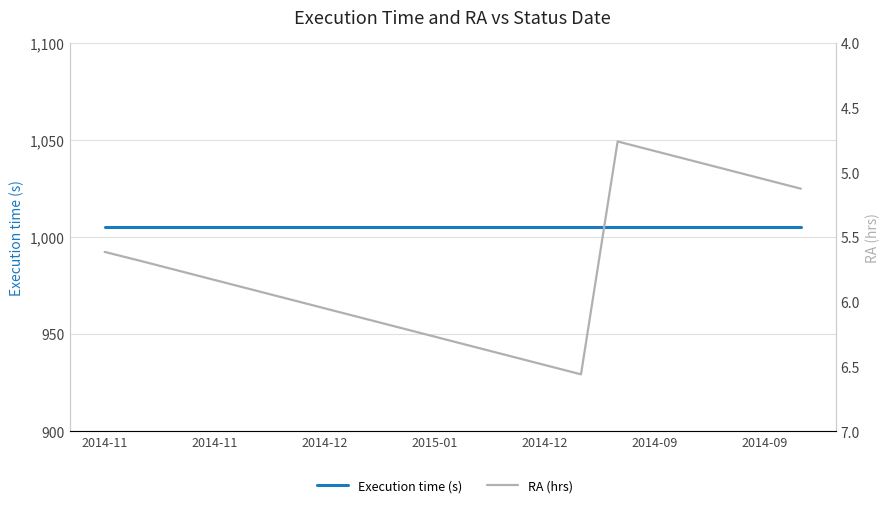

How many series are shown in this chart?

2